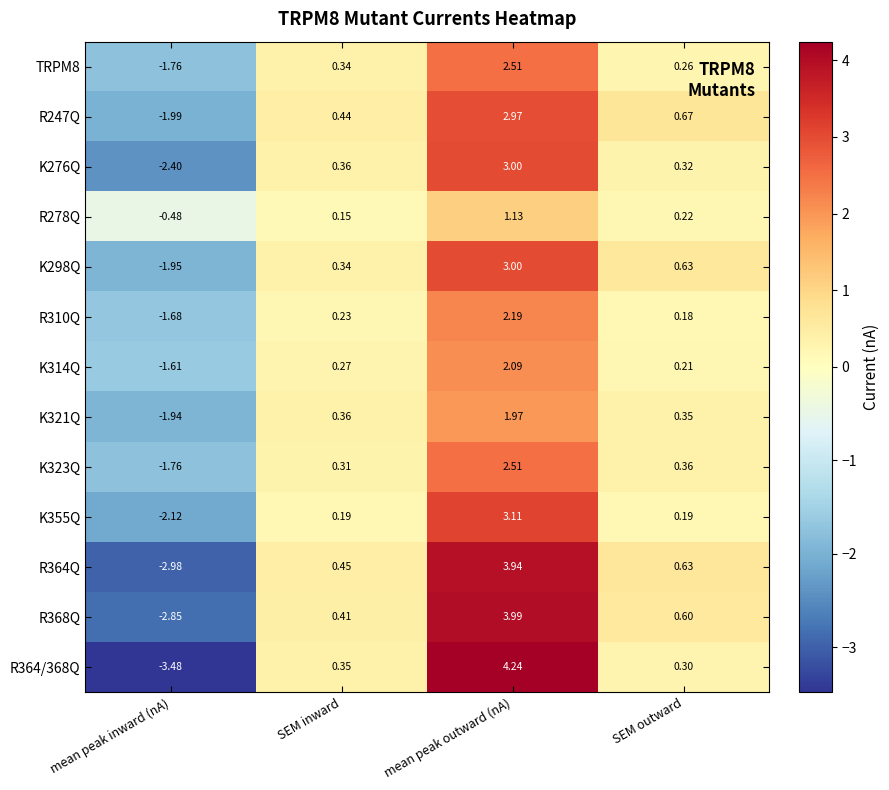

How many values in the R364/368Q series are below 0?

1